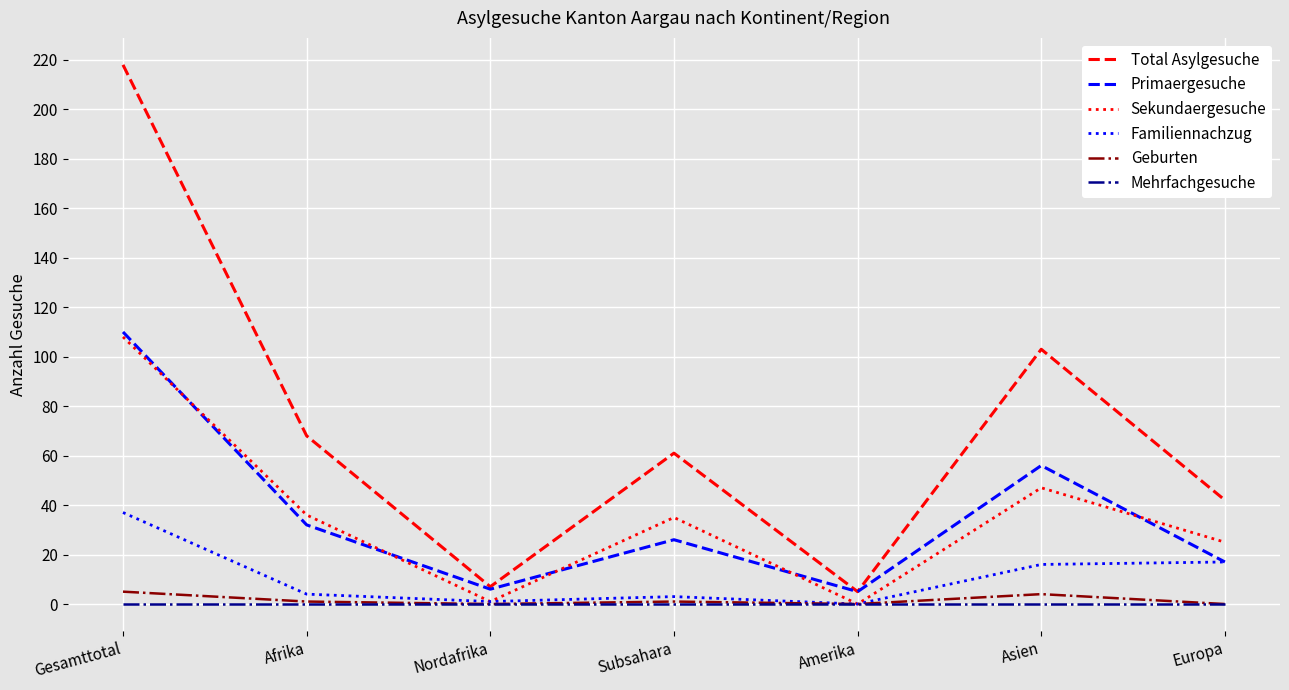

True or false: Total Asylgesuche has a value of 105 at Afrika.

False